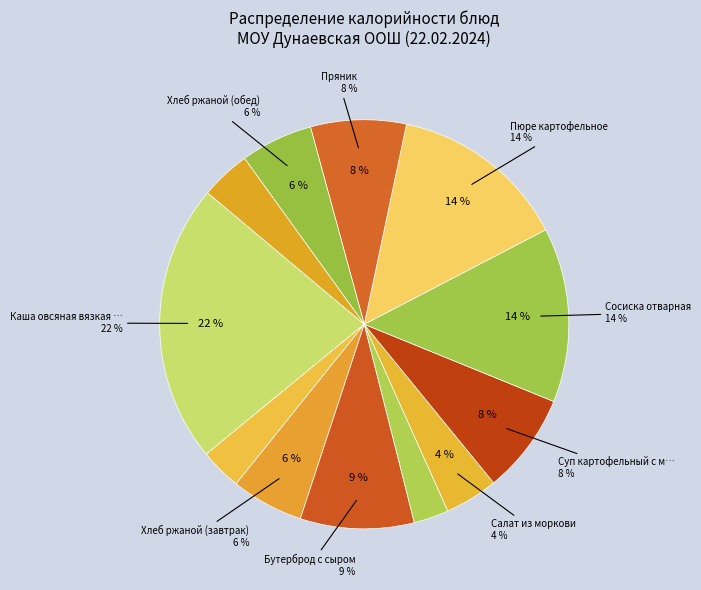

Combined, do Бутерброд с сыром and Суп картофельный с макаронными изделиями account for over 50%?

No